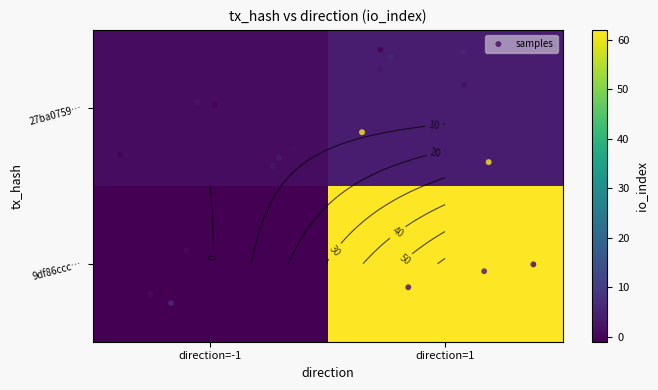

At how many categories does at least one series exceed 40?

1